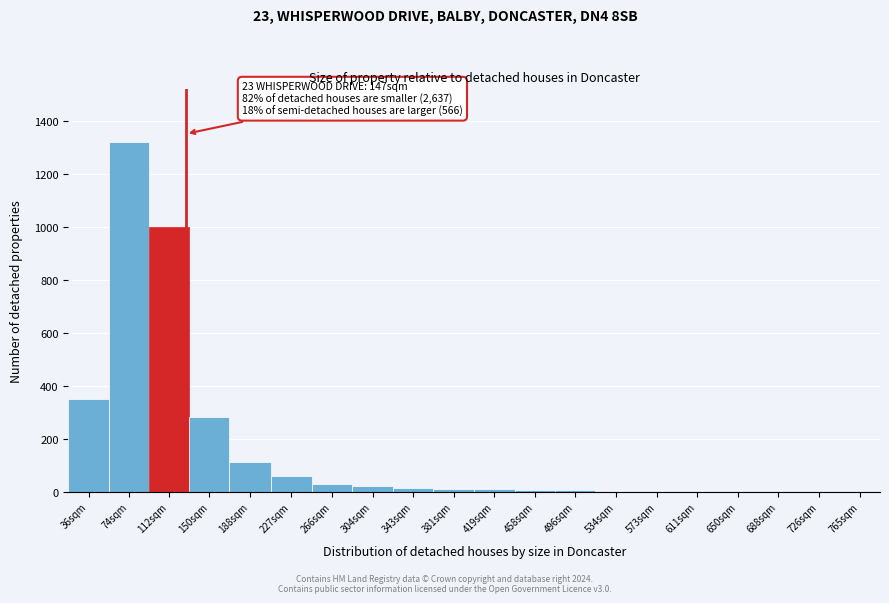

What is the greatest value displayed?

1320